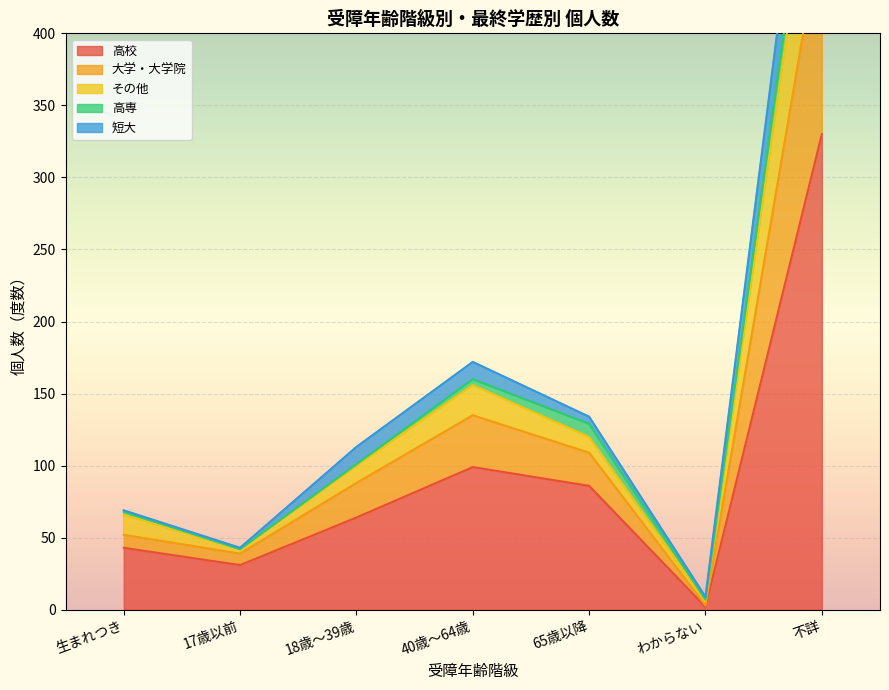

At which label is 高校 closest to 166?

40歳～64歳